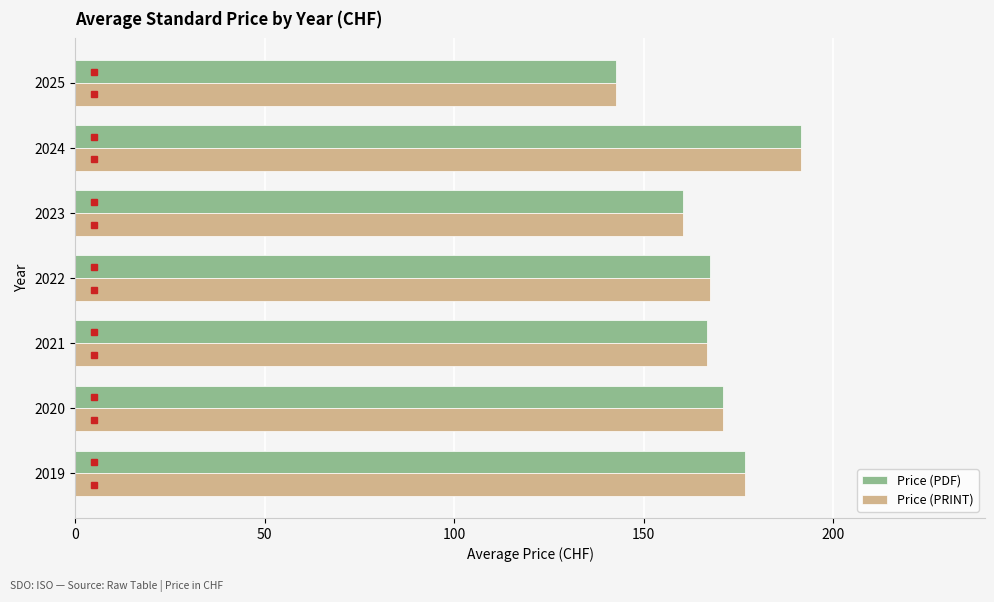

At how many categories does at least one series exceed 164?

5